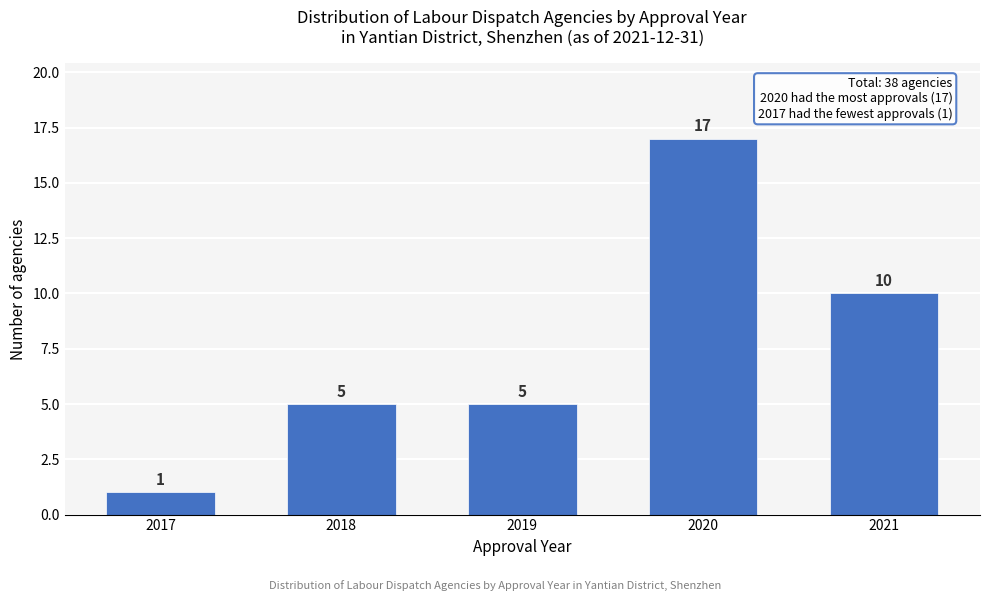

Reading left to right, what are all the values shown in this chart?

1	5	5	17	10